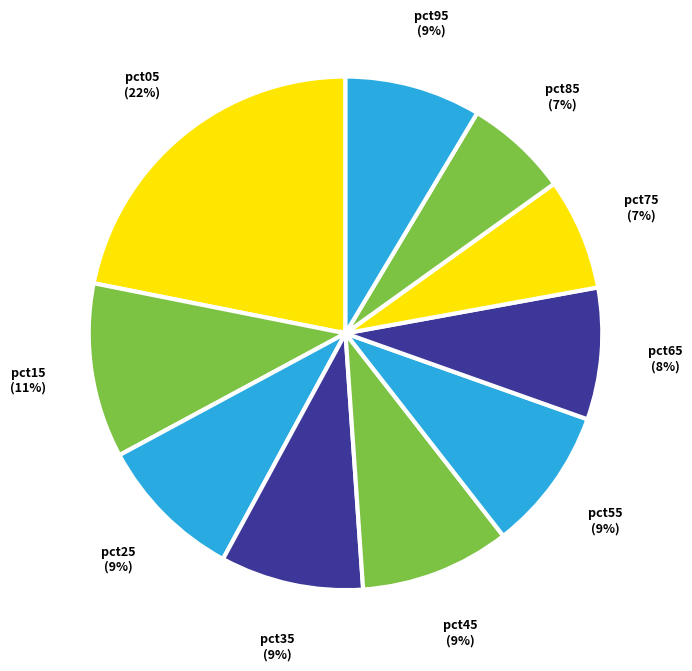

Rank the categories by value from highest to lowest.

pct05, pct15, pct45, pct25, pct55, pct35, pct95, pct65, pct75, pct85